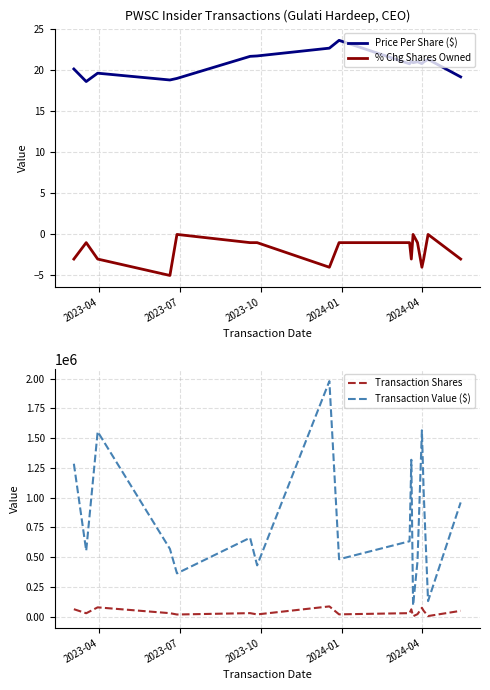

True or false: Transaction Value ($) and Transaction Shares cross at least once.

False